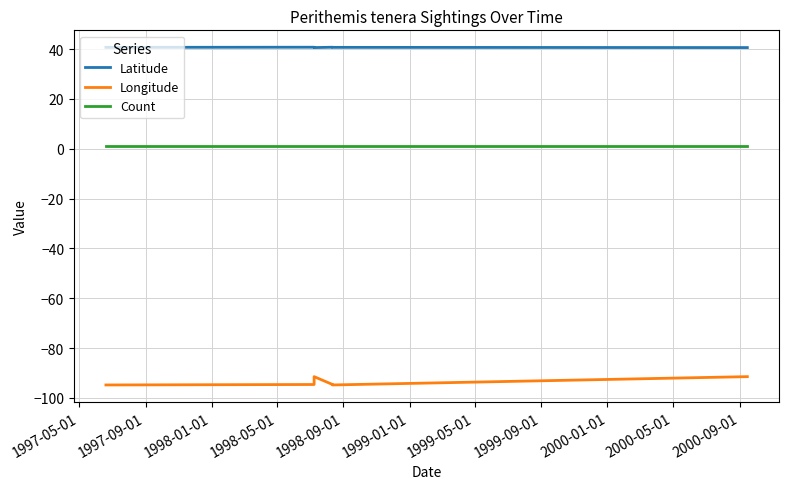

What is the total value across all series at 1998-09-01?

-53.1